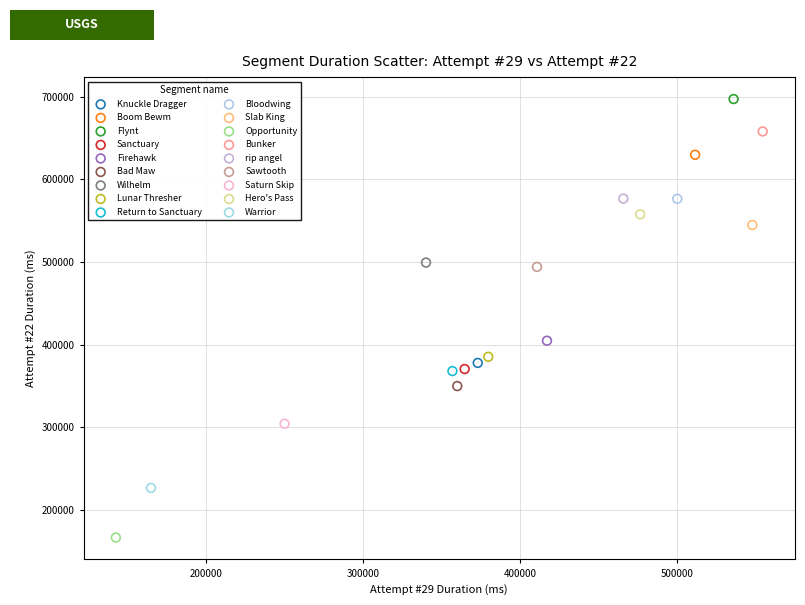

What are all the series names shown in the legend?

Knuckle Dragger, Boom Bewm, Flynt, Sanctuary, Firehawk, Bad Maw, Wilhelm, Lunar Thresher, Return to Sanctuary, Bloodwing, Slab King, Opportunity, Bunker, rip angel, Sawtooth, Saturn Skip, Hero's Pass, Warrior